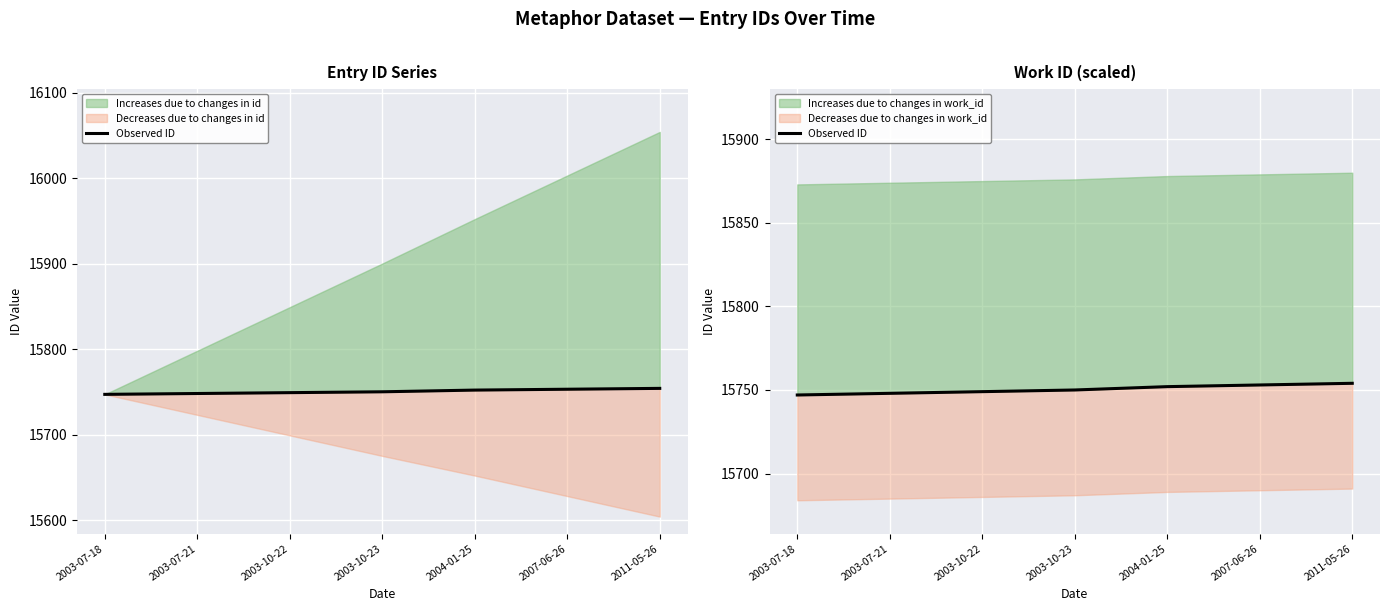

What is the greatest value displayed?

15754